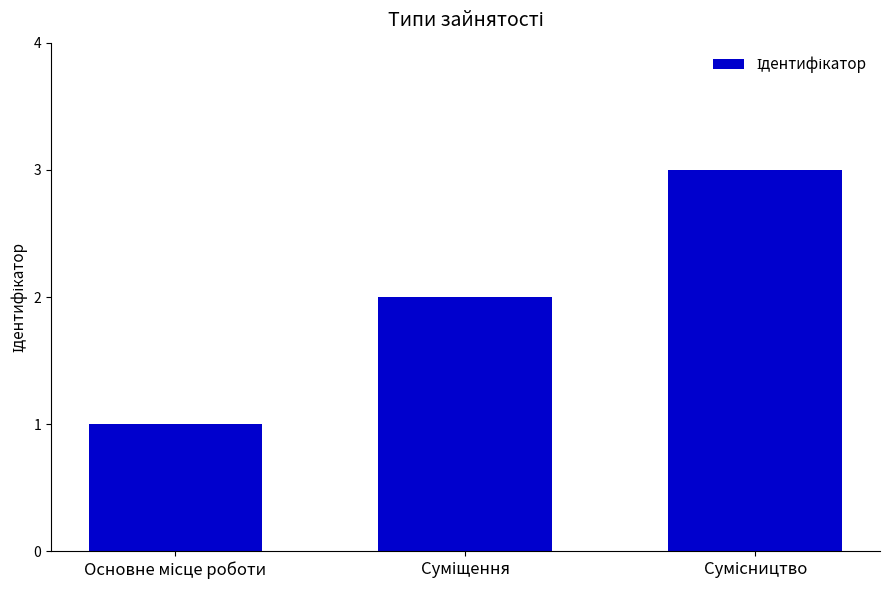

What is the sum of all values?

6